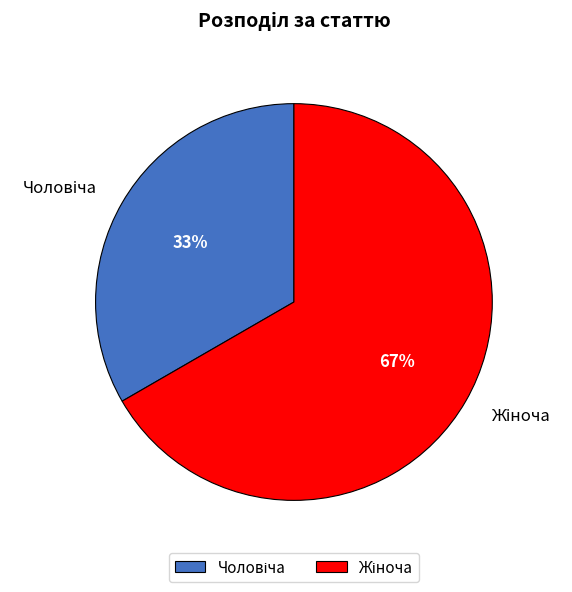

Is there any slice that represents more than half of the pie?

Yes